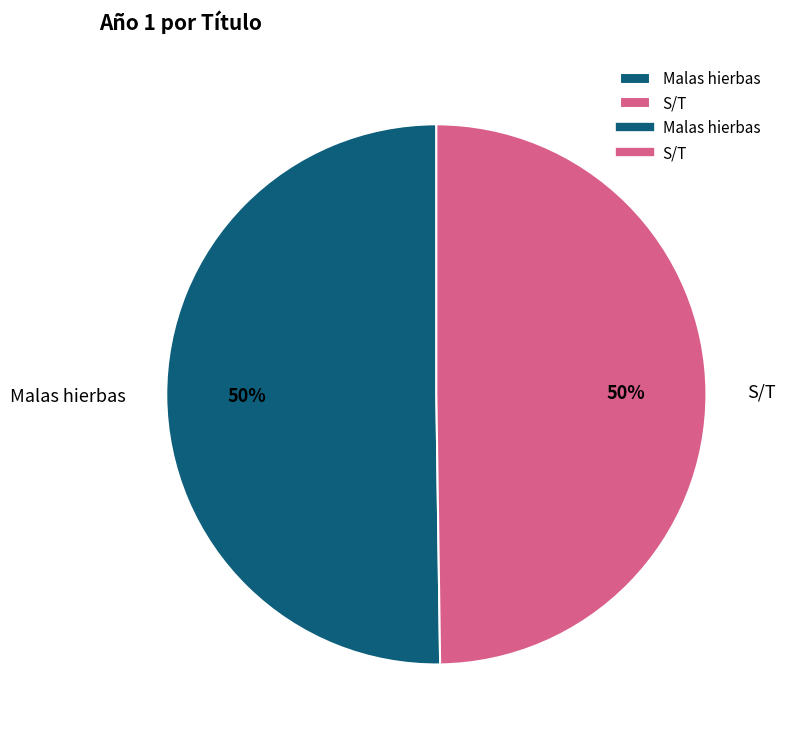

Approximately how many times larger is the value at S/T compared to Malas hierbas?

1.0